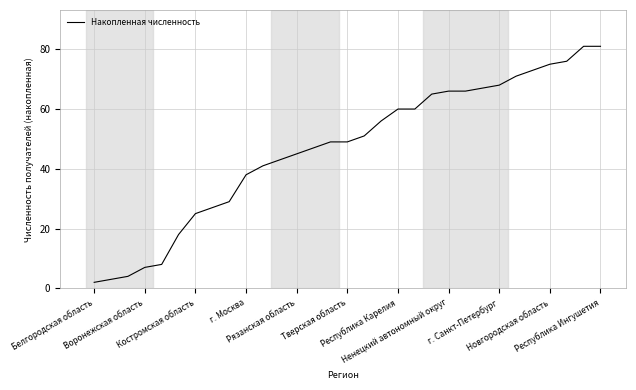

What is the maximum value shown in the chart?

81